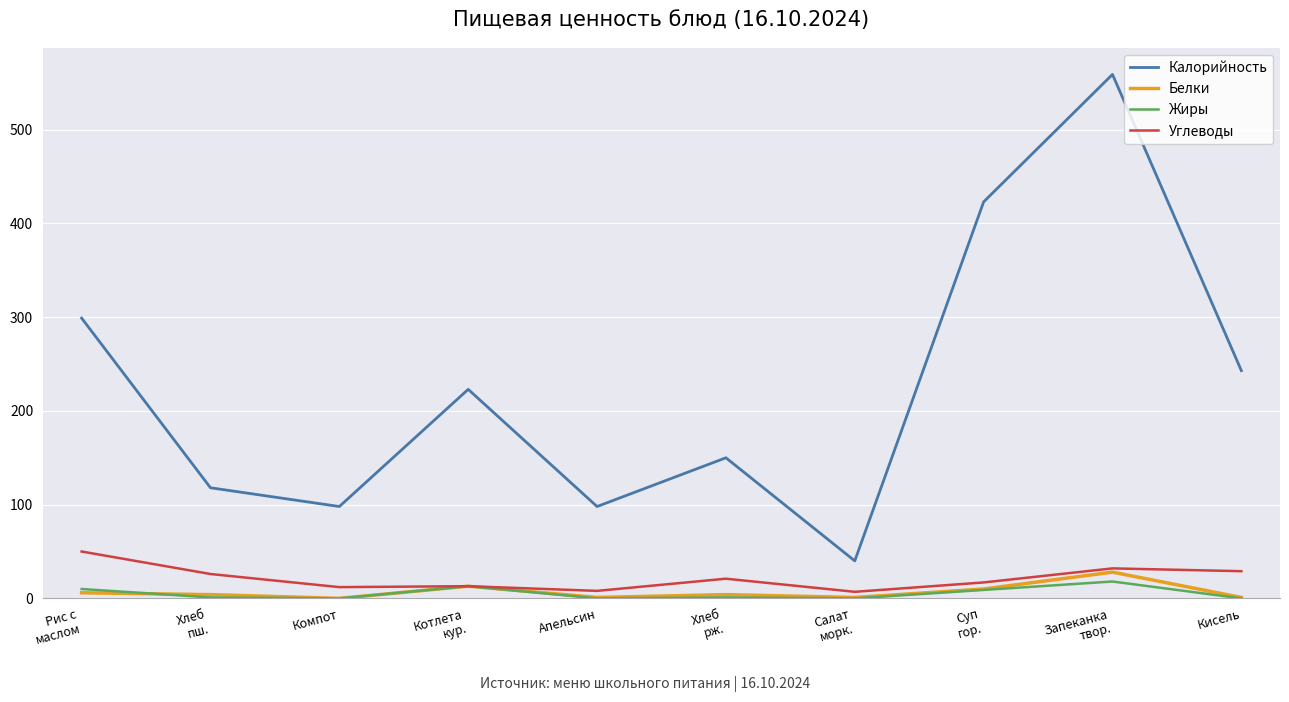

List the series in order of their peak value, highest first.

Калорийность, Углеводы, Белки, Жиры